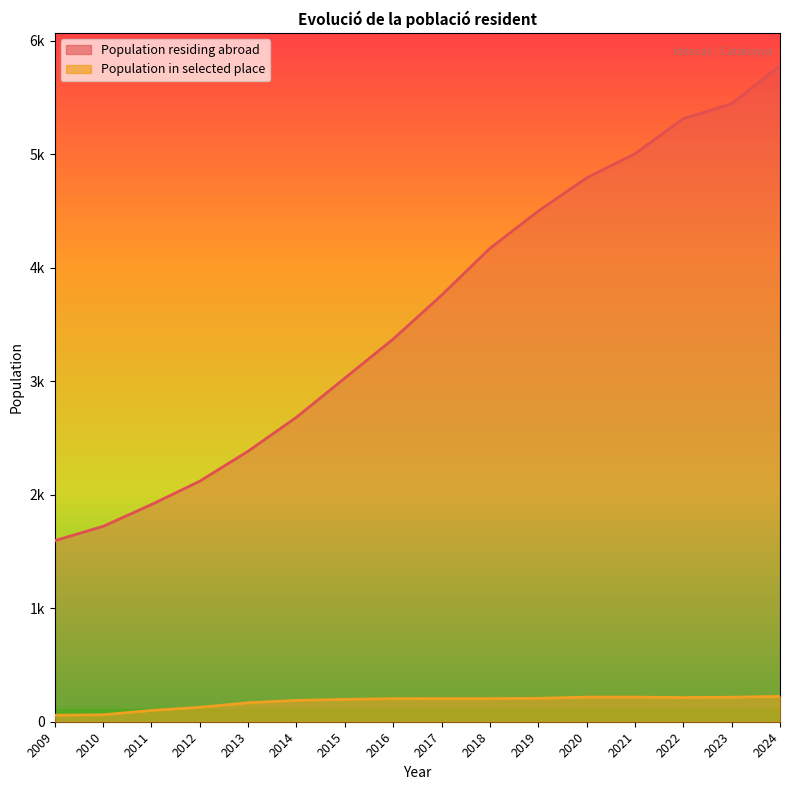

What is the sum of all values?

57568